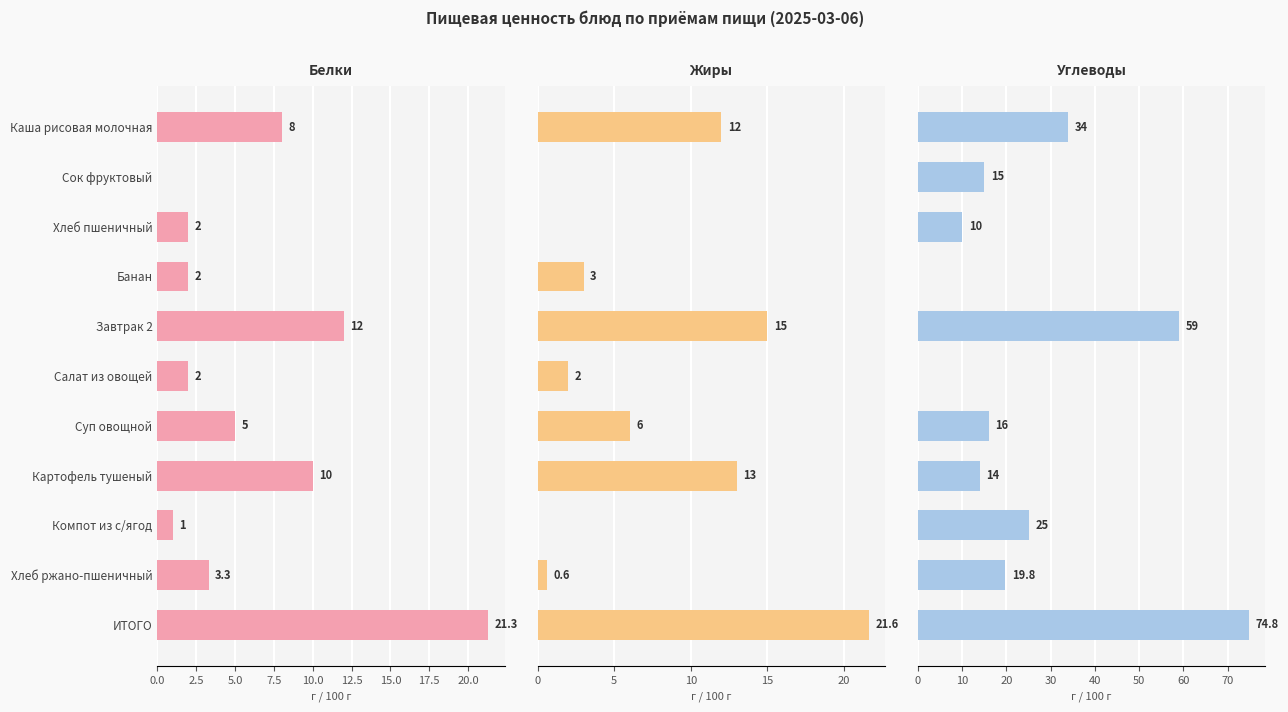

How many data points in Белки are less than 3?

5